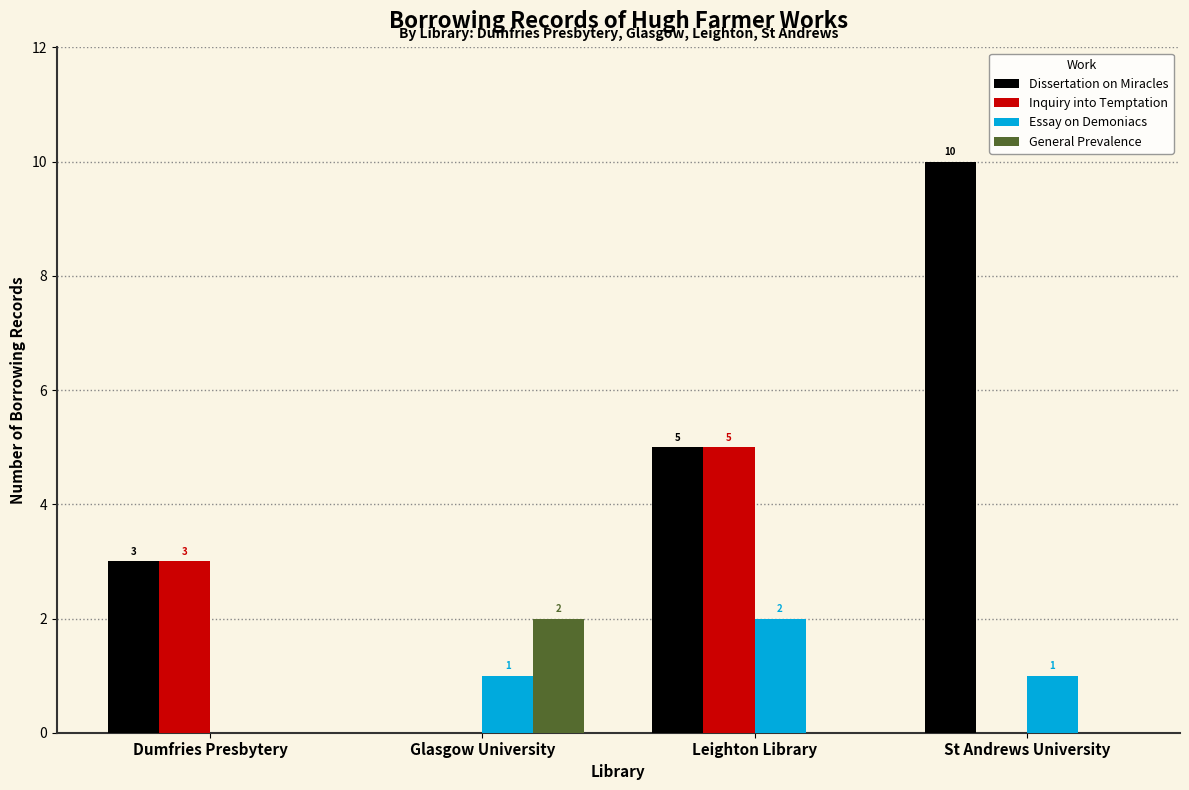

Reading right to left, transcribe all the data shown in this chart.

Dissertation on Miracles: 10	5	0	3
Inquiry into Temptation: 0	5	0	3
Essay on Demoniacs: 1	2	1	0
General Prevalence: 0	0	2	0